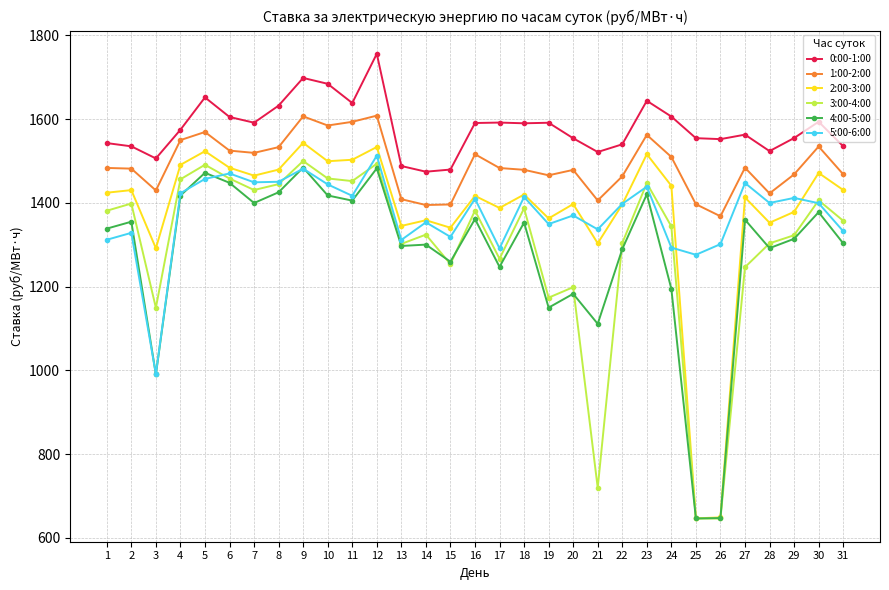

What is the value of the 4:00-5:00 point at the 19th from the left?

1149.9